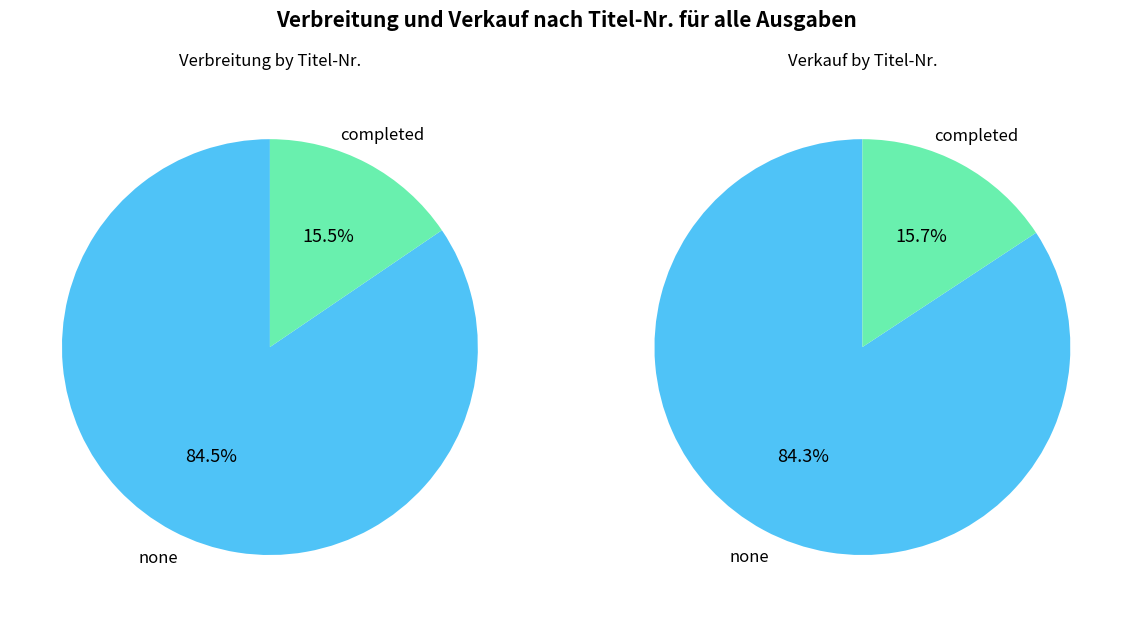

Is it true that 9452 is 23% of the pie?

False